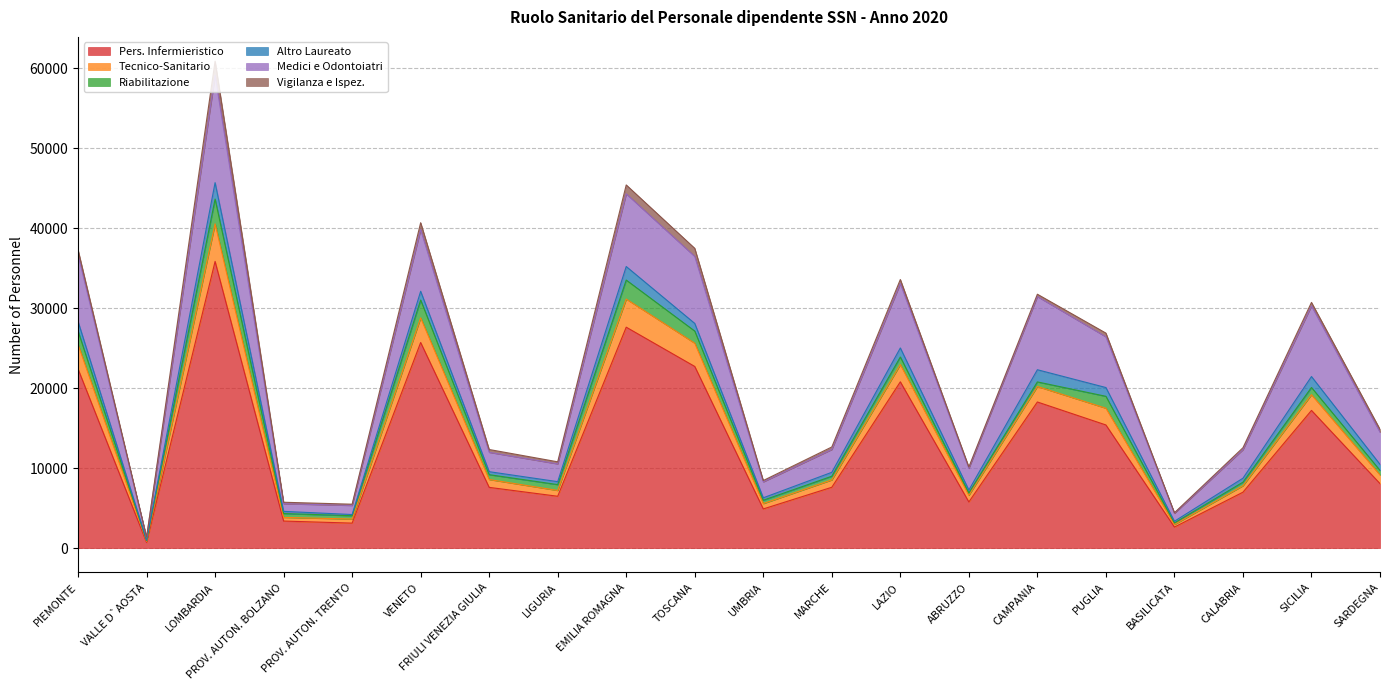

Reading left to right, list all the values displayed in this chart.

Pers. Infermieristico: 22408	710	35859	3382	3124	25715	7595	6483	27631	22720	4898	7608	20797	5769	18275	15403	2628	6992	17221	8066
Tecnico-Sanitario: 3072	130	4703	458	510	3086	982	726	3518	2908	669	920	2162	835	1939	2095	325	807	1968	1082
Riabilitazione: 1680	104	3095	482	414	2229	606	732	2377	1515	421	459	940	297	572	1487	194	446	898	573
Altro Laureato: 1196	56	2054	272	149	1092	375	369	1693	958	303	491	1134	359	1523	1097	209	495	1370	751
Medici e Odontoiatri: 8362	325	13421	957	1141	7711	2422	2223	9098	8383	1996	2858	8055	2717	9157	6346	994	3574	8844	4031
Vigilanza e Ispez.: 590	20	1764	182	151	866	351	258	1106	1008	164	310	505	168	288	462	68	238	430	355